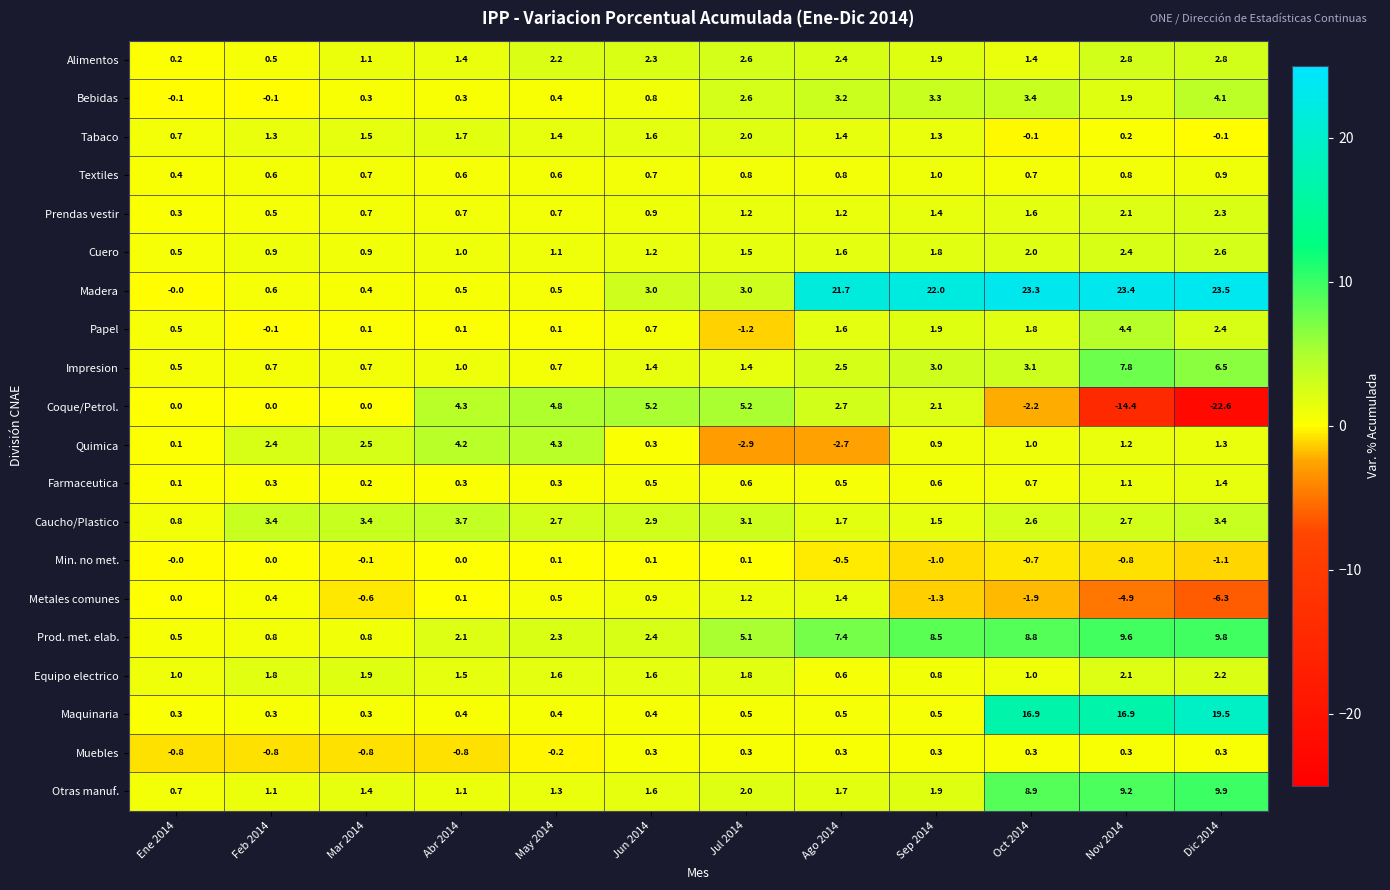

Between Mar 2014 and Ago 2014, which series saw the biggest shift?

Madera